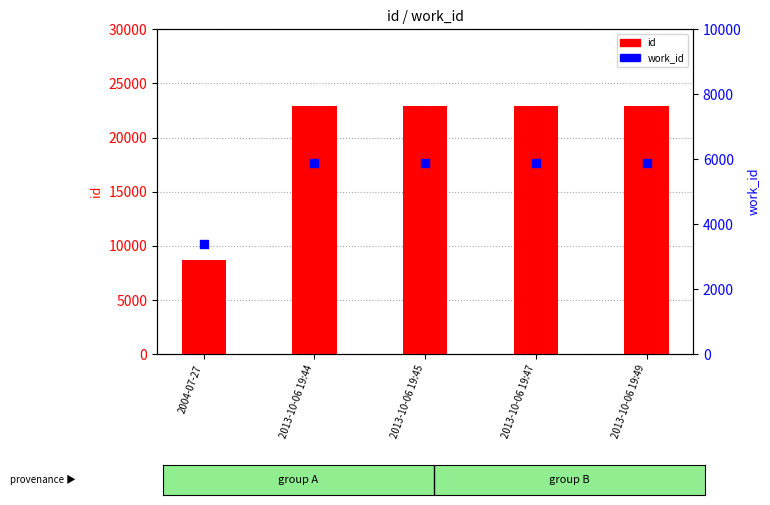

At how many categories does at least one series exceed 19761?

4